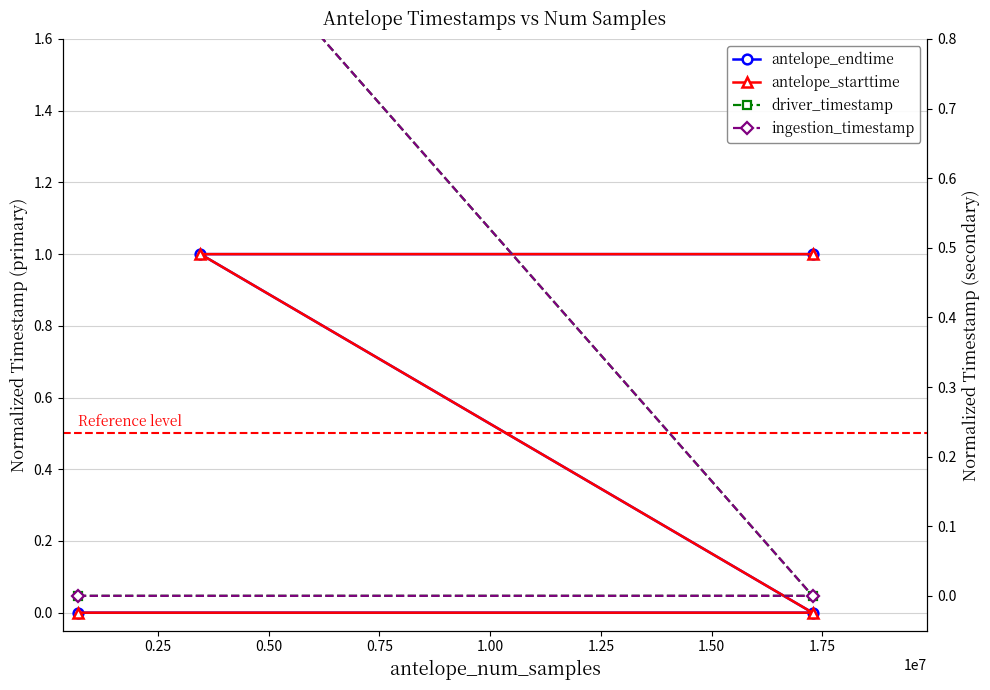

What is the maximum value for antelope_starttime?

1.0